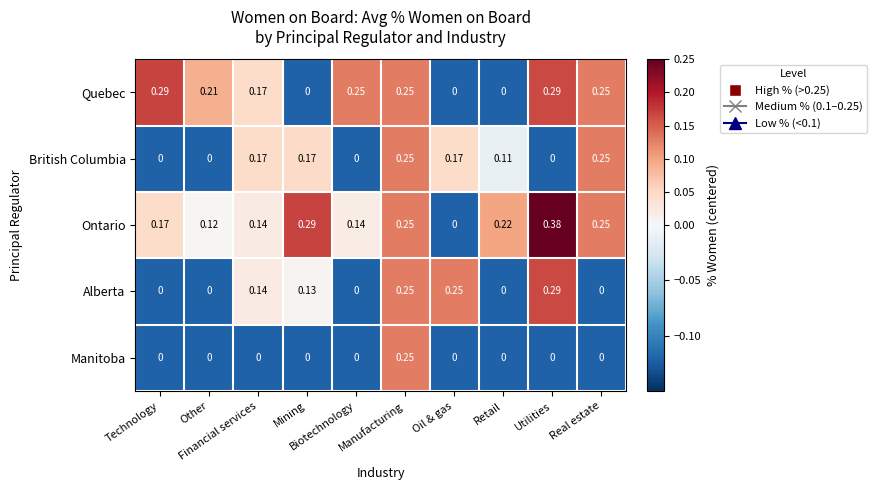

At how many categories does at least one series exceed 0?

10